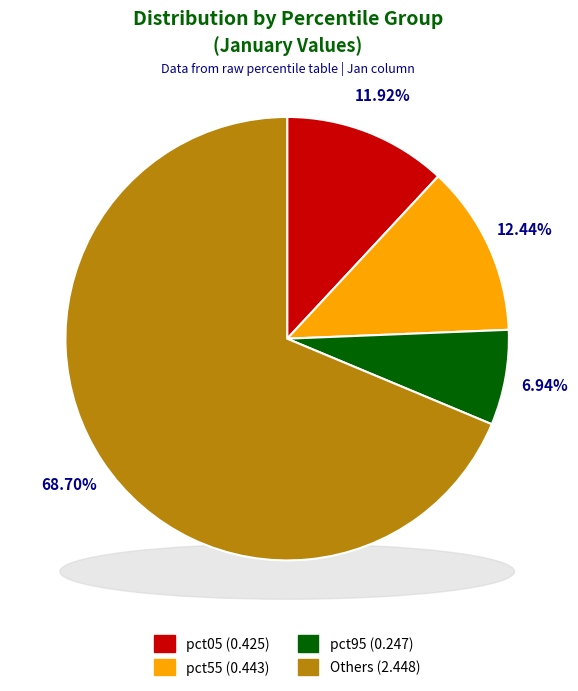

The pct75 slice represents 3% of the pie. True or false?

False